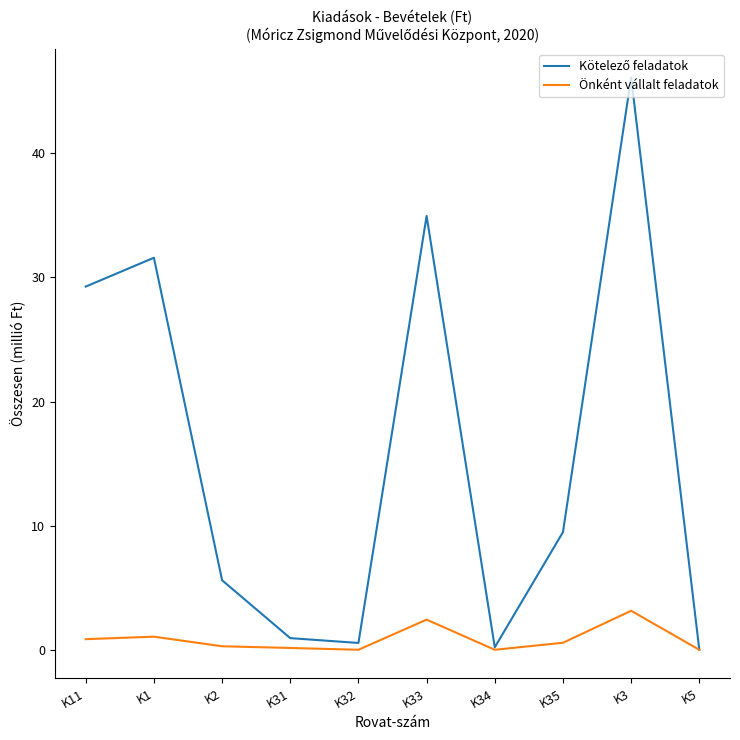

What value does the Önként vállalt feladatok series have at K33?

2.4